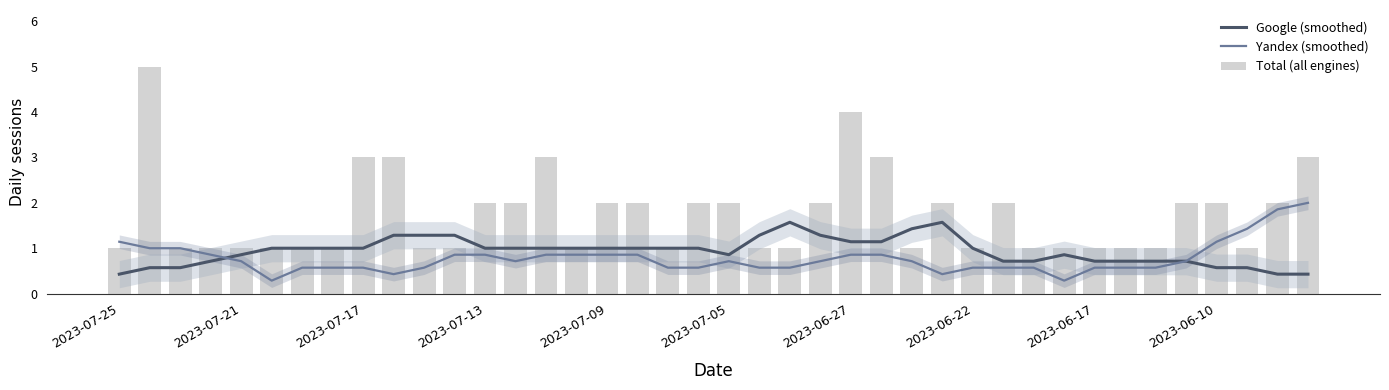

Count the number of categories in the chart.

40